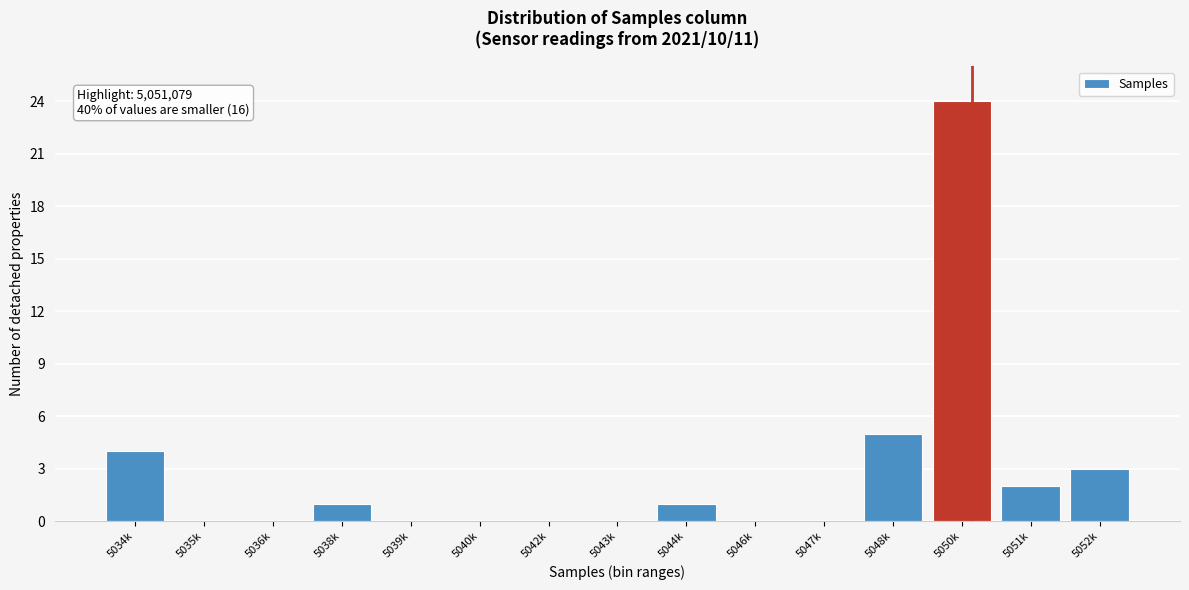

Reading left to right, what are all the values shown in this chart?

5034k=4	5035k=0	5036k=0	5038k=1	5039k=0	5040k=0	5042k=0	5043k=0	5044k=1	5046k=0	5047k=0	5048k=5	5050k=24	5051k=2	5052k=3